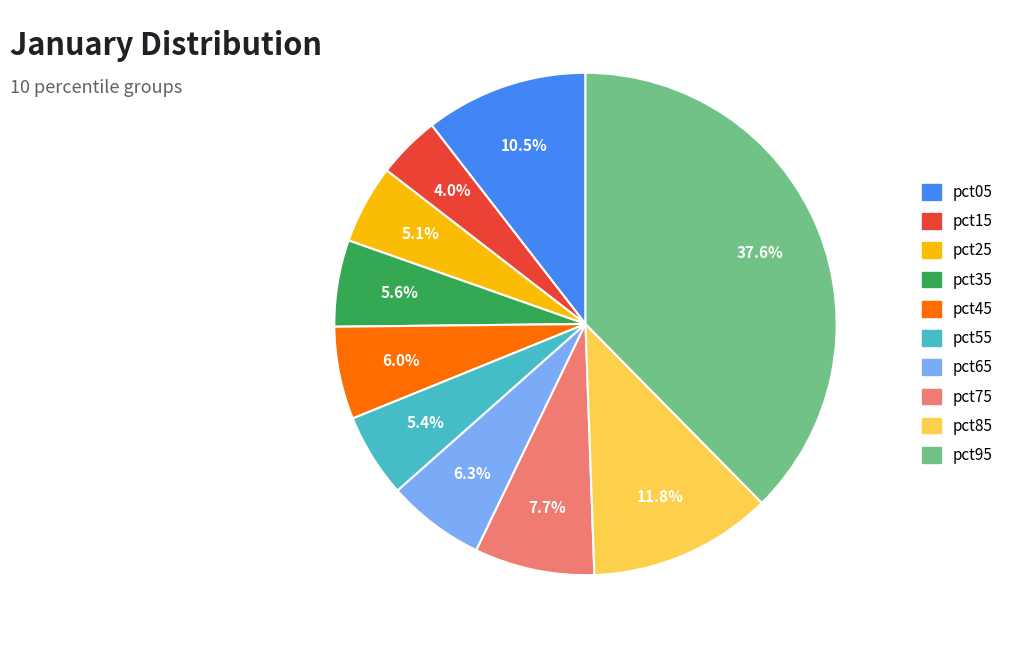

Does any single category account for the majority?

No